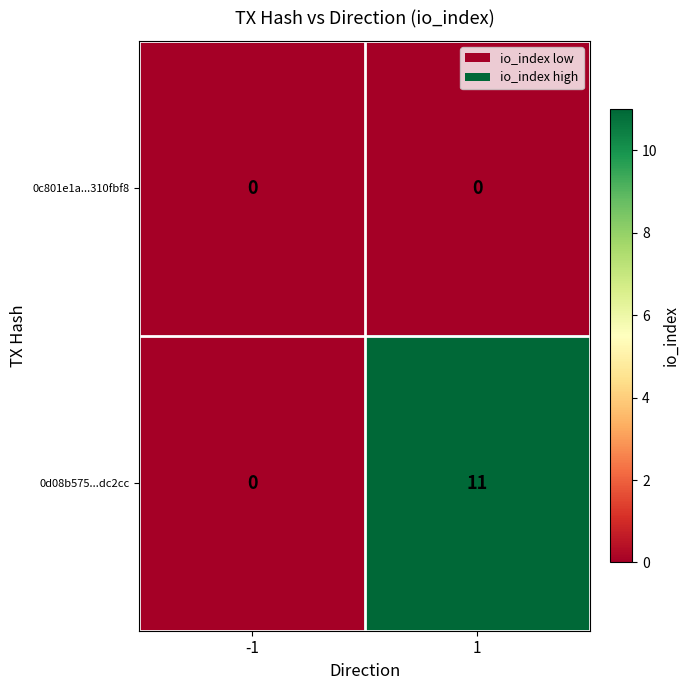

What is the difference between the maximum and minimum values in the 0d08b575...dc2cc series?

11